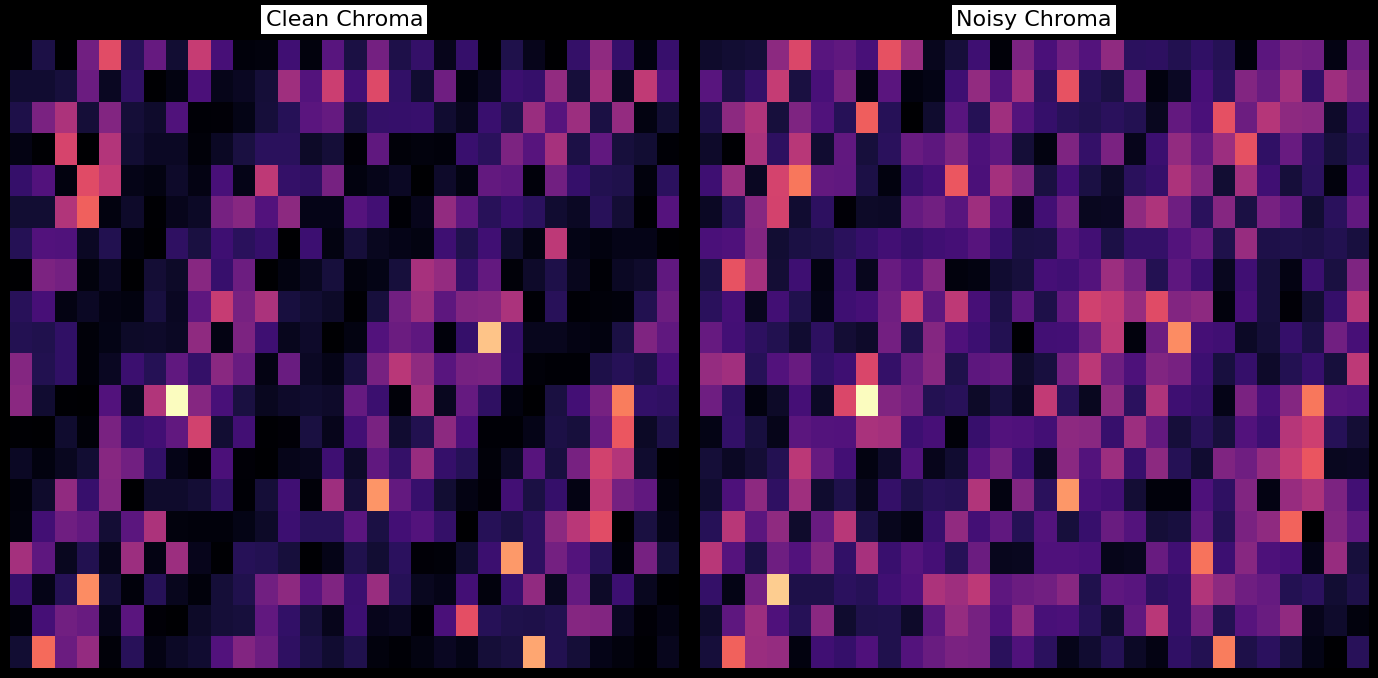

How many distinct data groups are displayed?

20